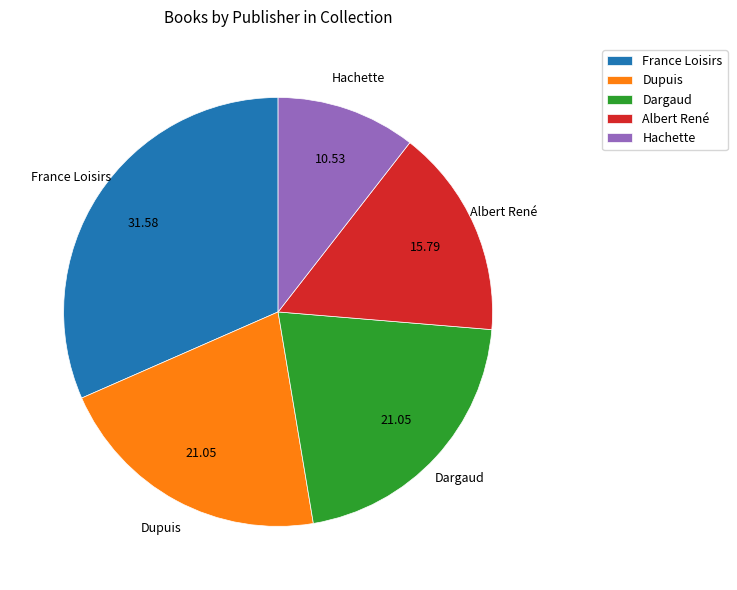

Is the sum of Dupuis and France Loisirs greater than half?

Yes